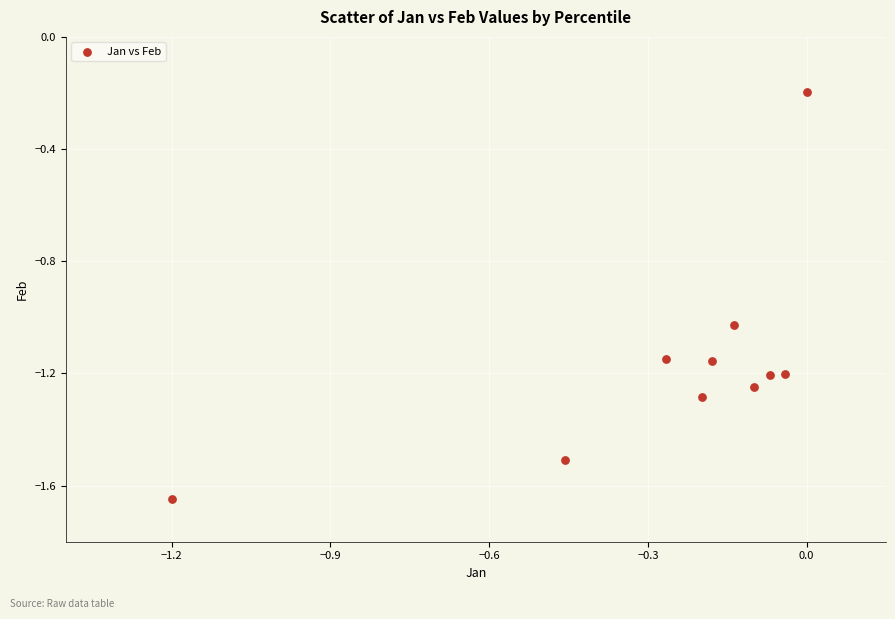

What is the range of Y values (max minus min)?

1.5